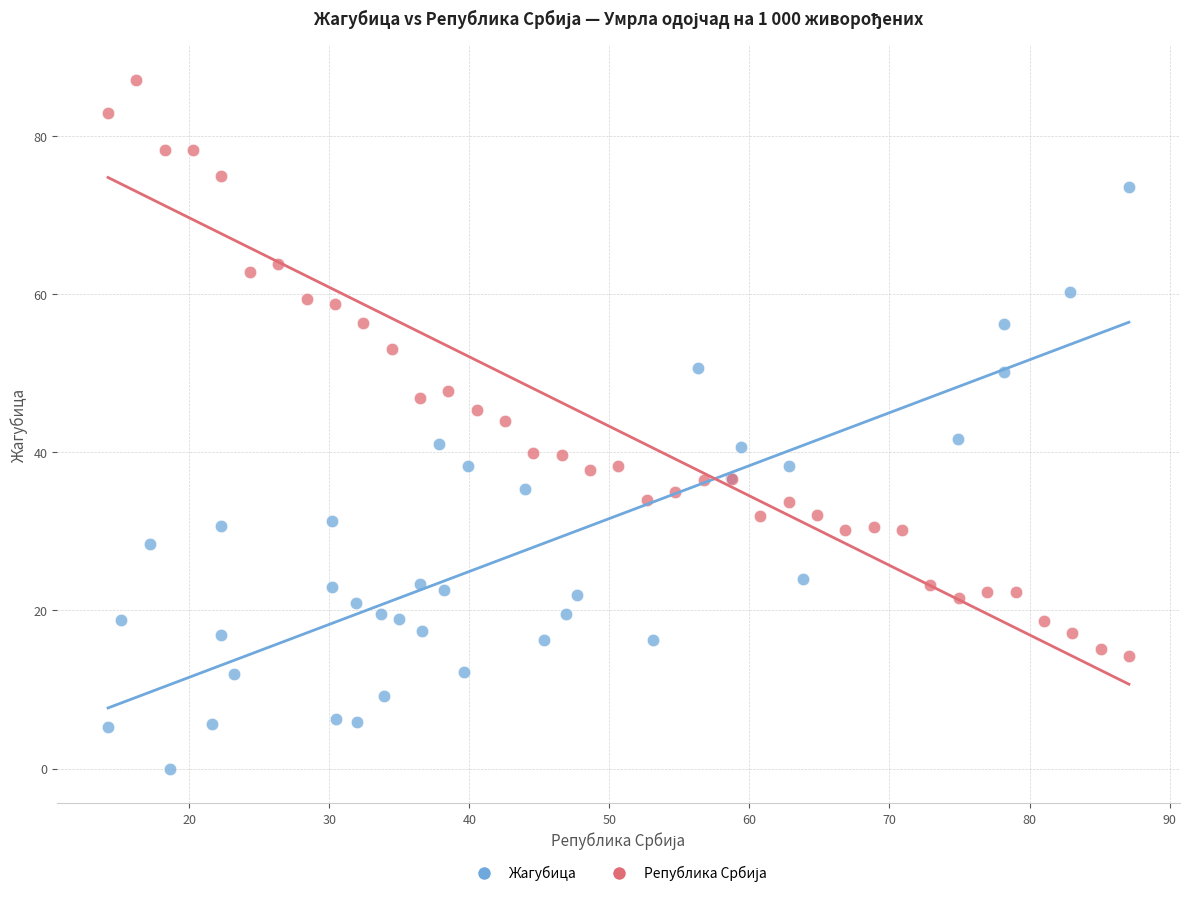

Which series contains the lowest Y value?

Жагубица